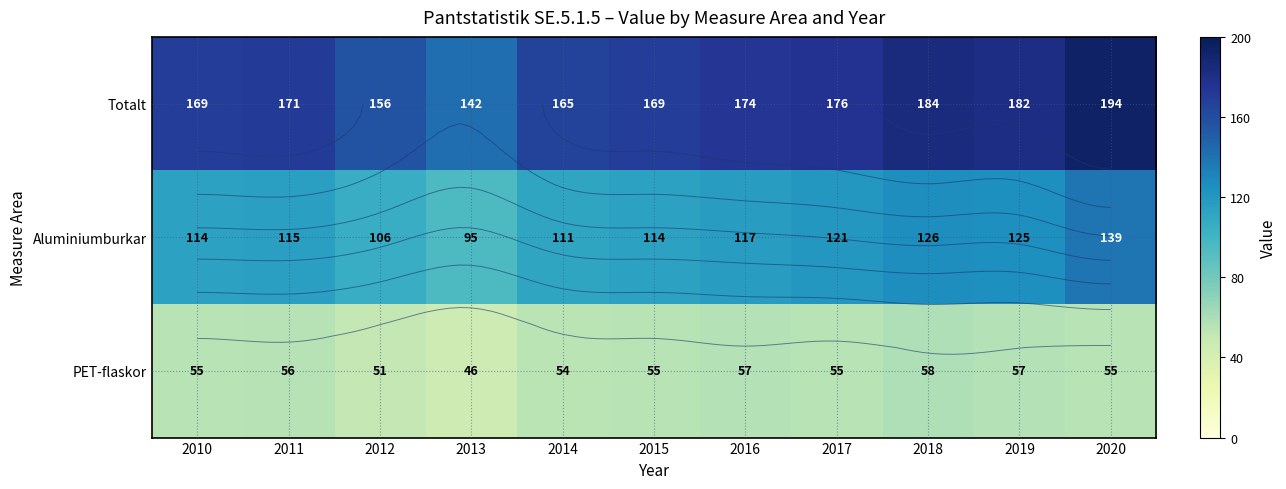

What is the sum of all Aluminiumburkar values?

1283